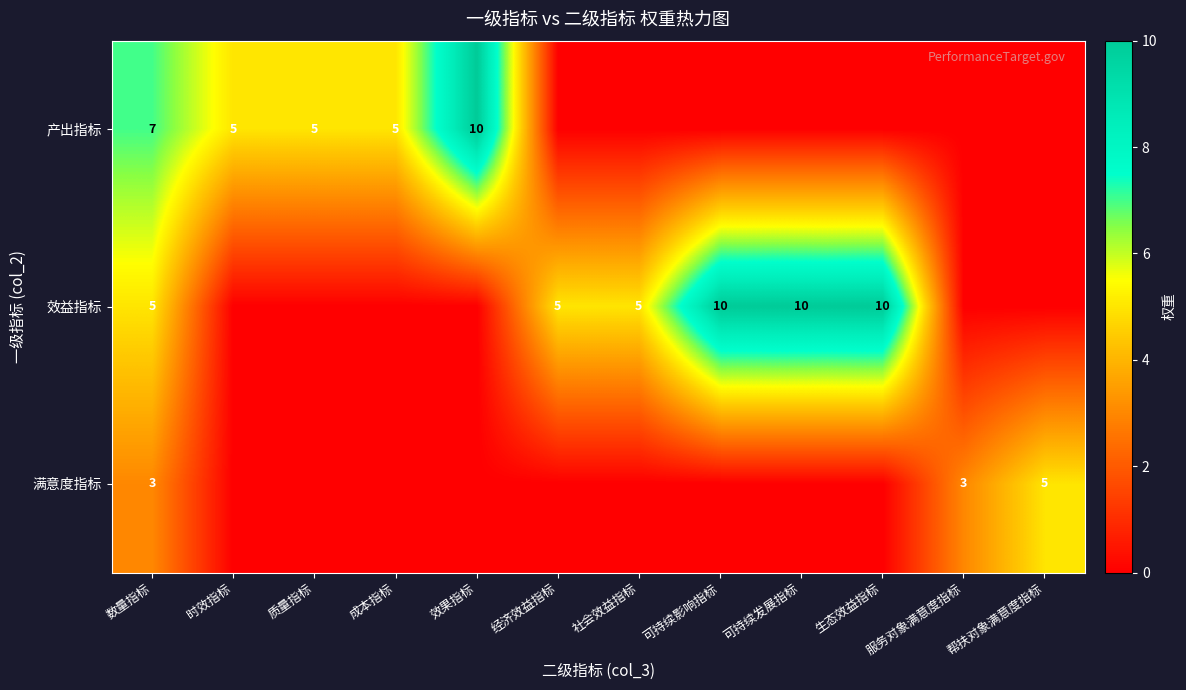

Is the value of 满意度指标 at 服务对象满意度指标 greater than the value of 效益指标 at 数量指标?

No